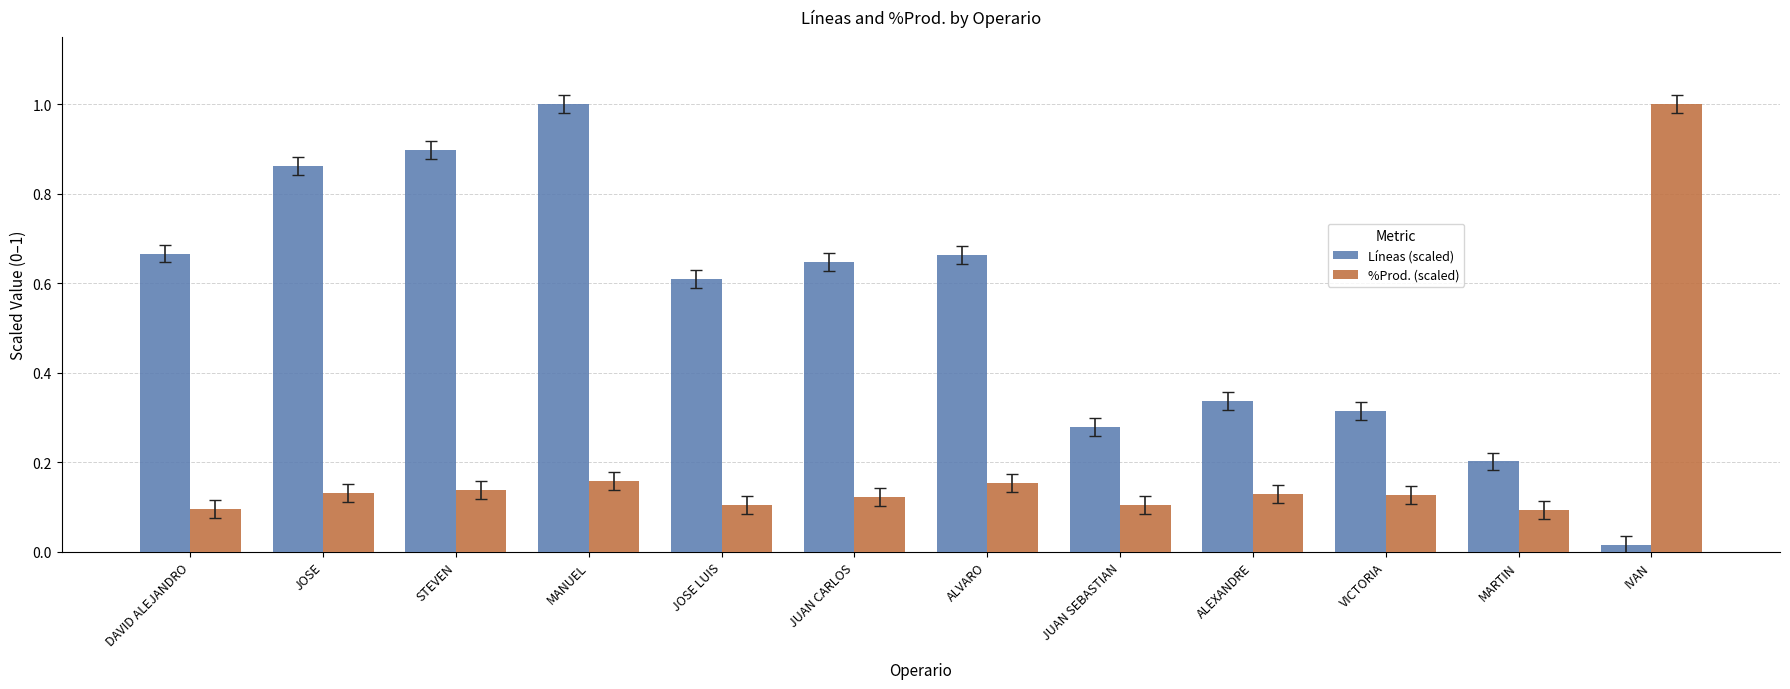

What is the spread (max minus min) of values at MANUEL?

0.8